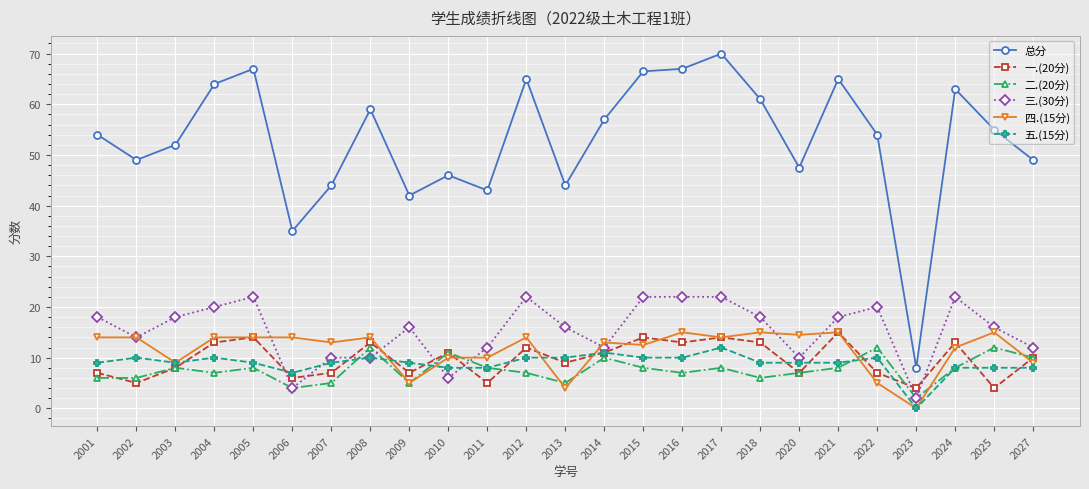

The value of 三.(30分) at 2003 is 29.2. True or false?

False